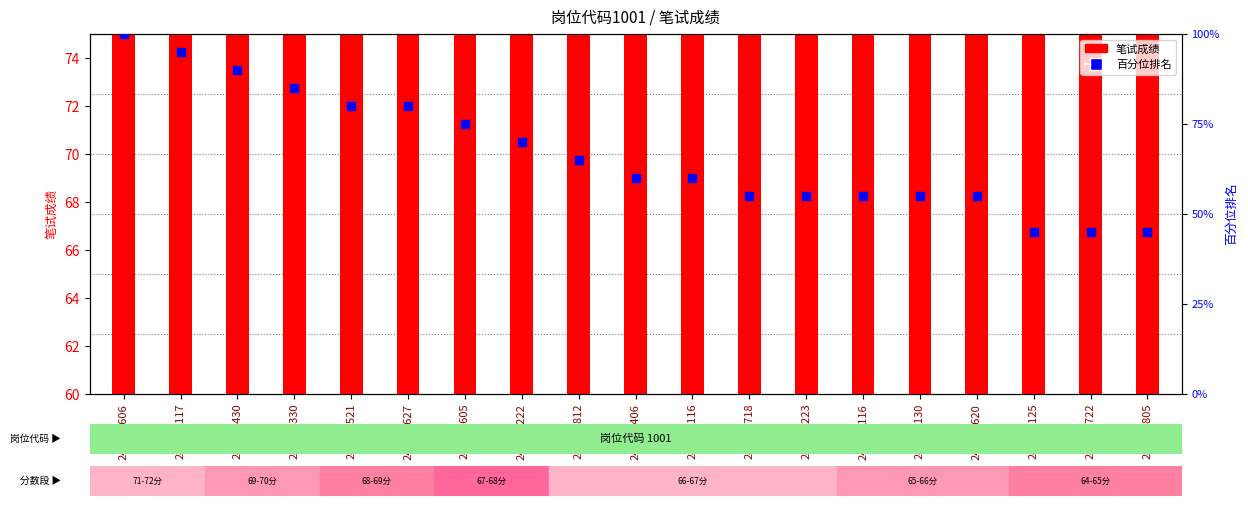

What is the total value across all series at 242500605?

143.0